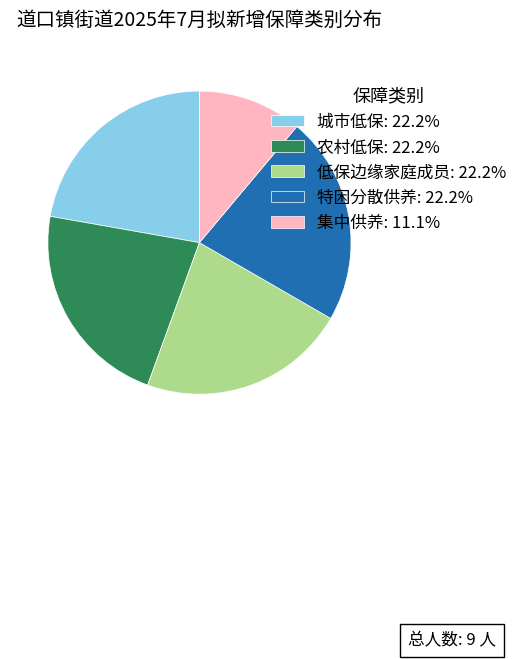

Is 低保边缘家庭成员: 22.2% the majority of the pie?

No